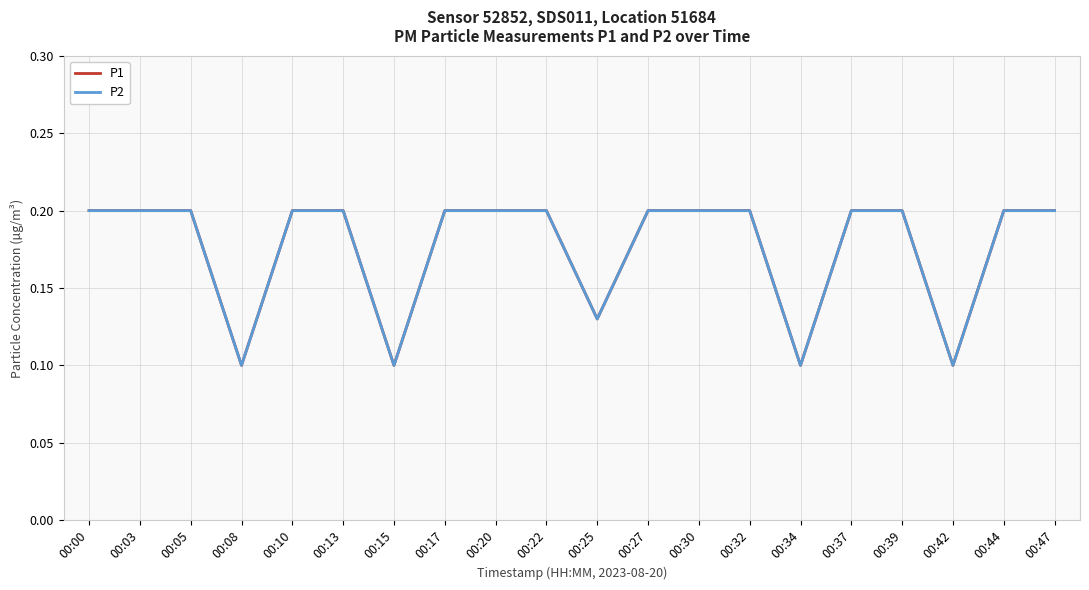

Which series has the widest spread of values?

P1